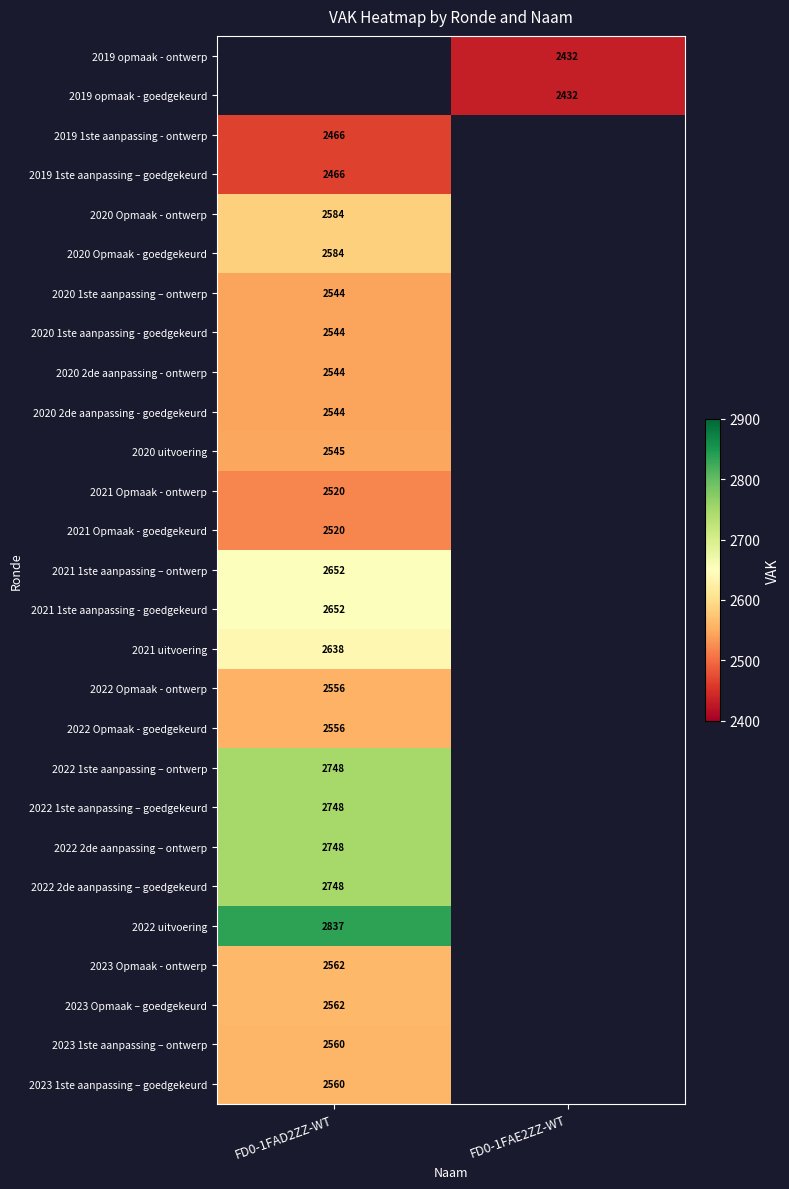

The 2022 Opmaak - ontwerp series shows 2556 at FD0-1FAD2ZZ-WT. True or false?

True